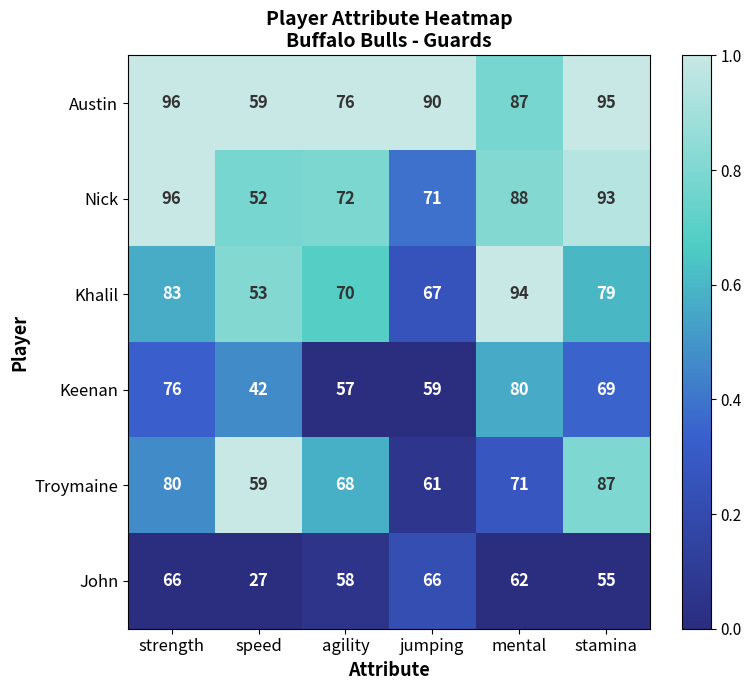

Which category has the lowest value across all series?

speed